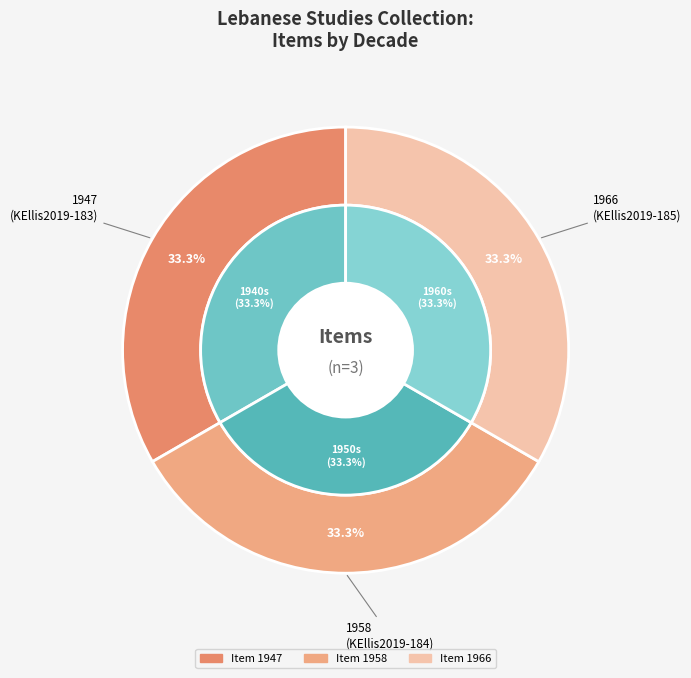

To the nearest percent, what is the average slice percentage?

33%